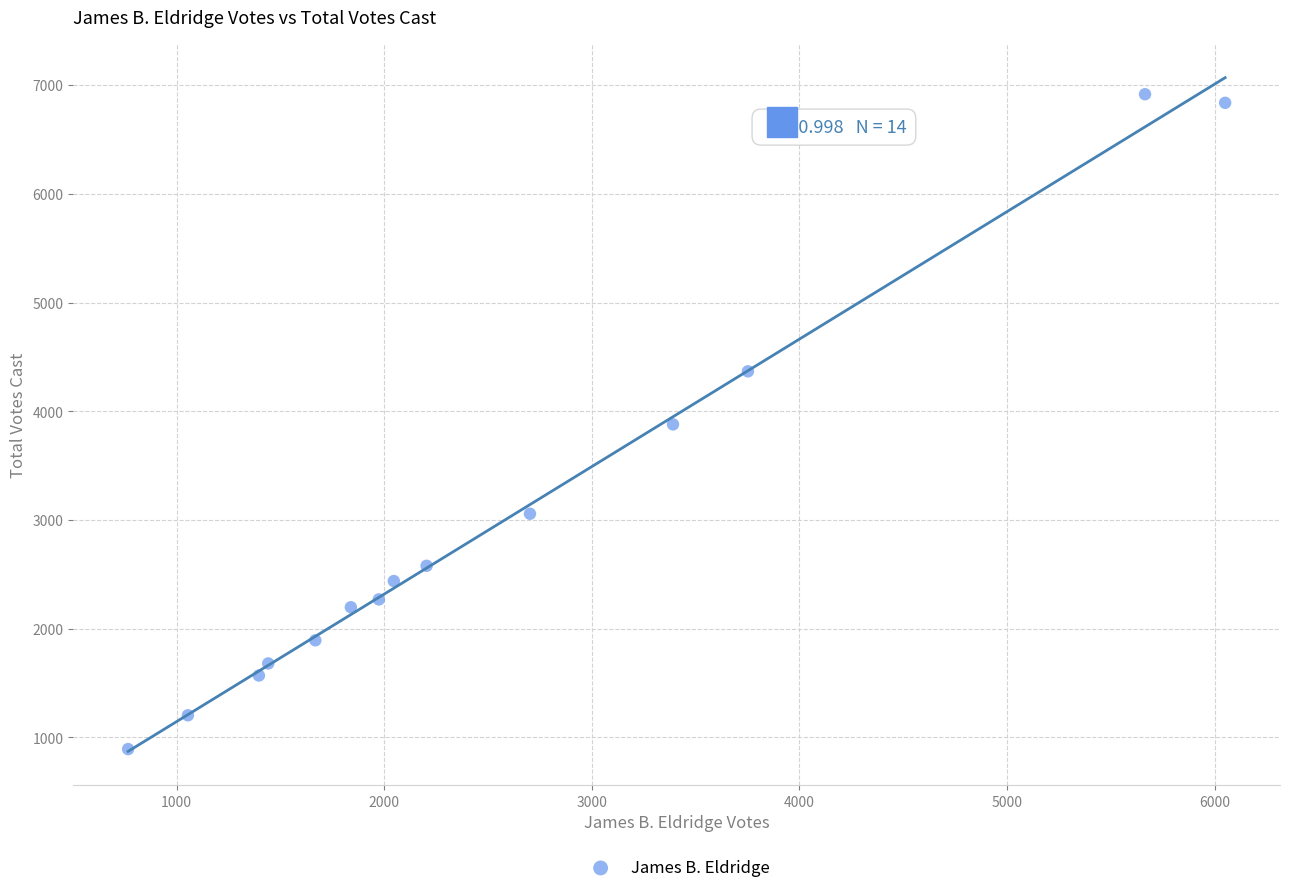

What is the range of Y values (max minus min)?

6024